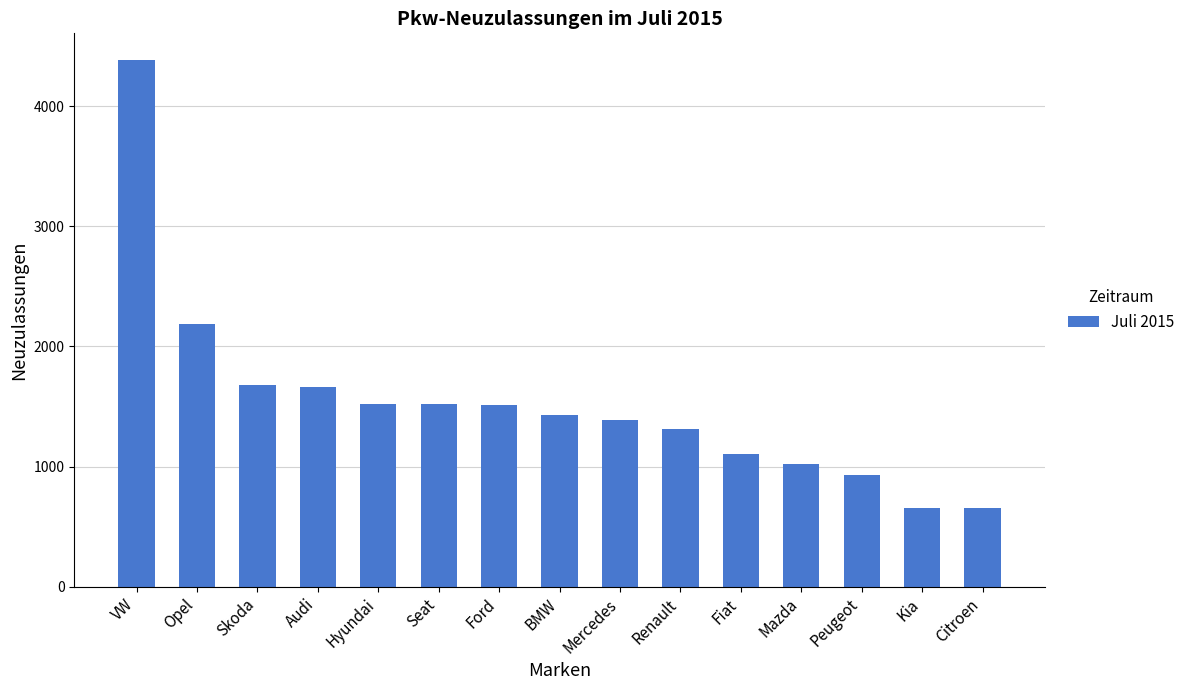

What is the maximum value shown in the chart?

4388